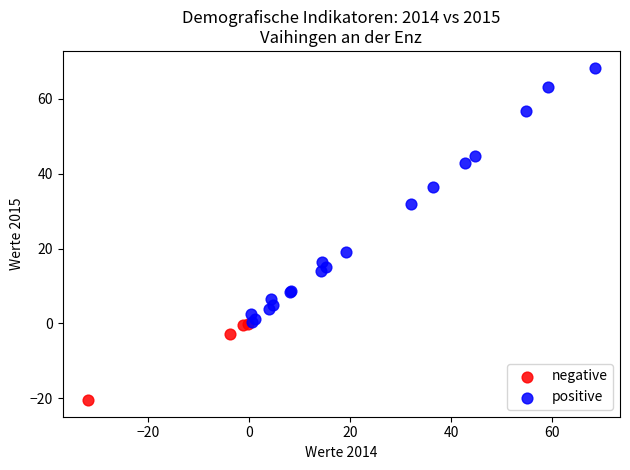

Which series contains the lowest Y value?

negative